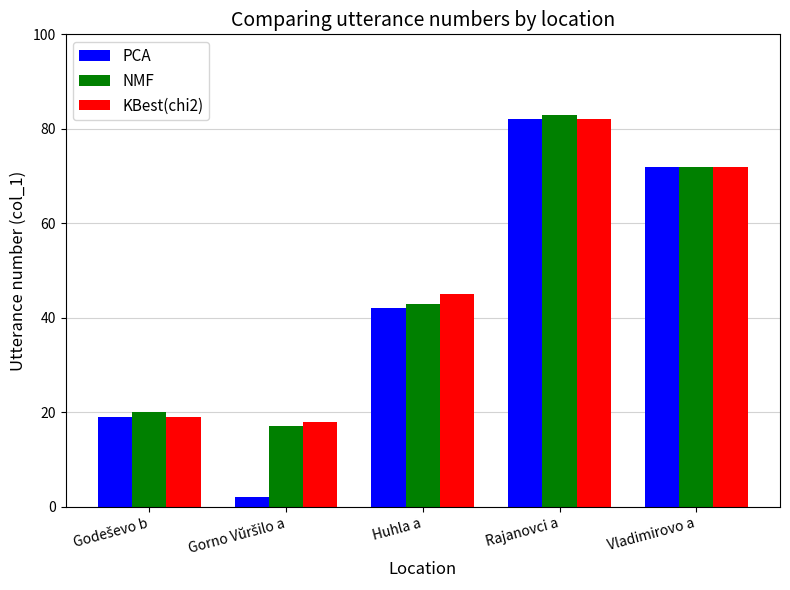

Which series has the widest spread of values?

PCA